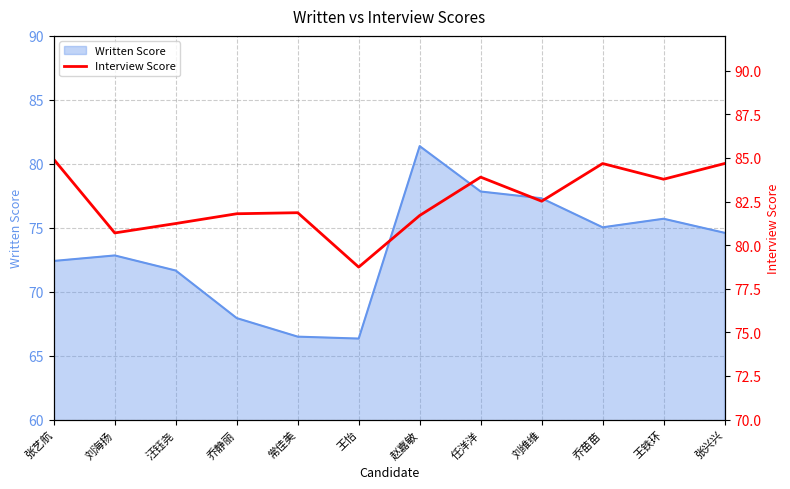

The chart shows a value of 30.6 at 刘海扬. True or false?

False